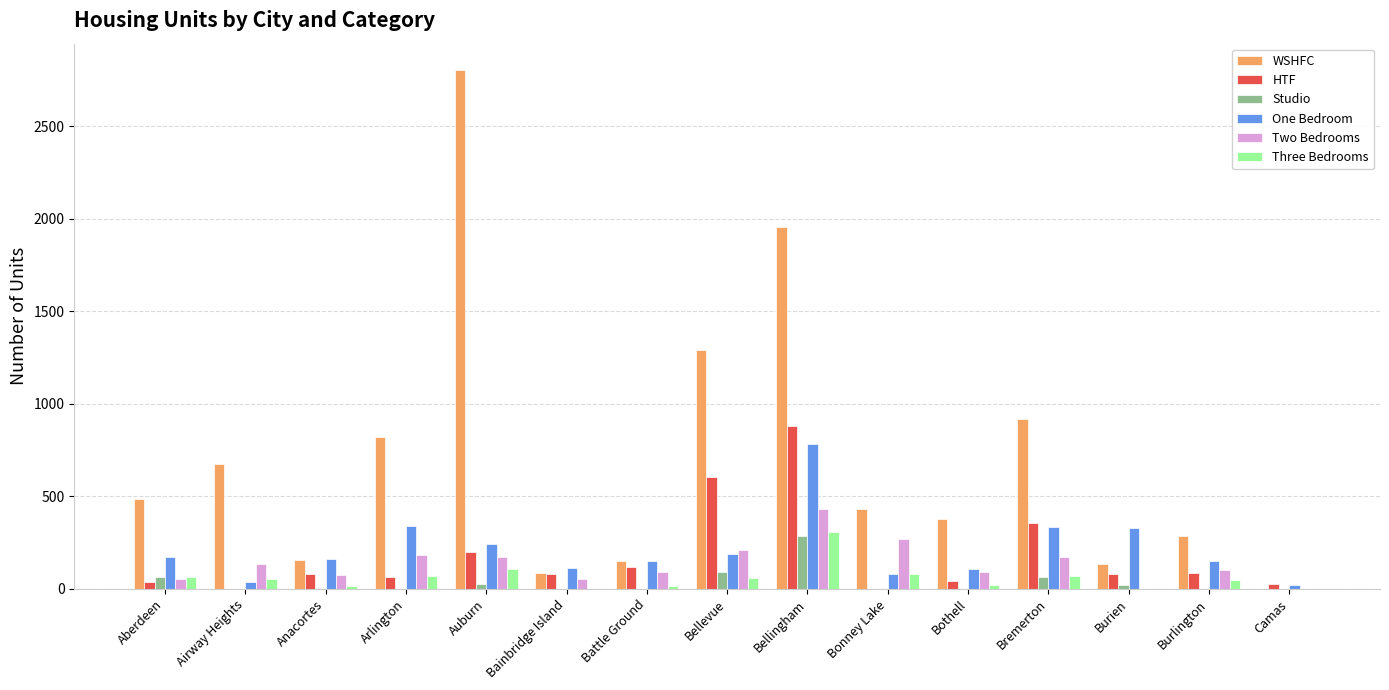

Are the bars grouped side by side (vs. stacked)?

Yes